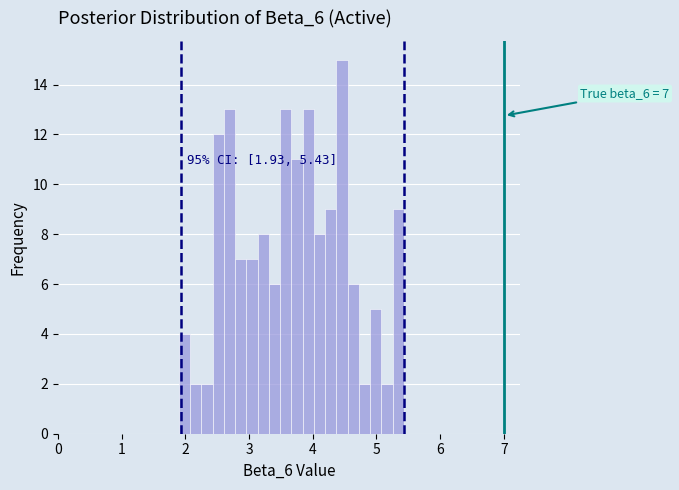

Around what value on the x-axis is the tallest bar? Give the approximate position of its centre, as read against the axis.

4.5